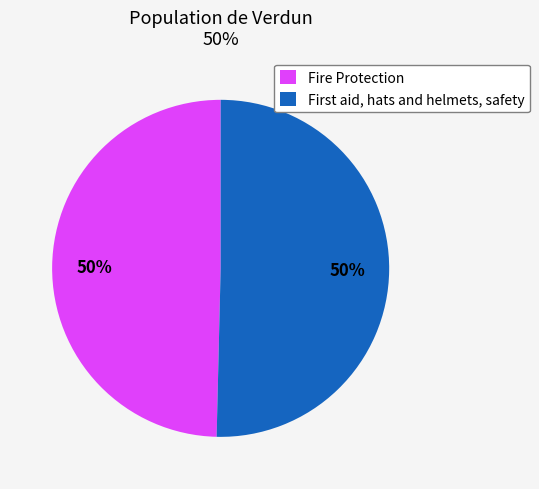

What percentage is the Fire Protection slice, to the nearest percent?

50%